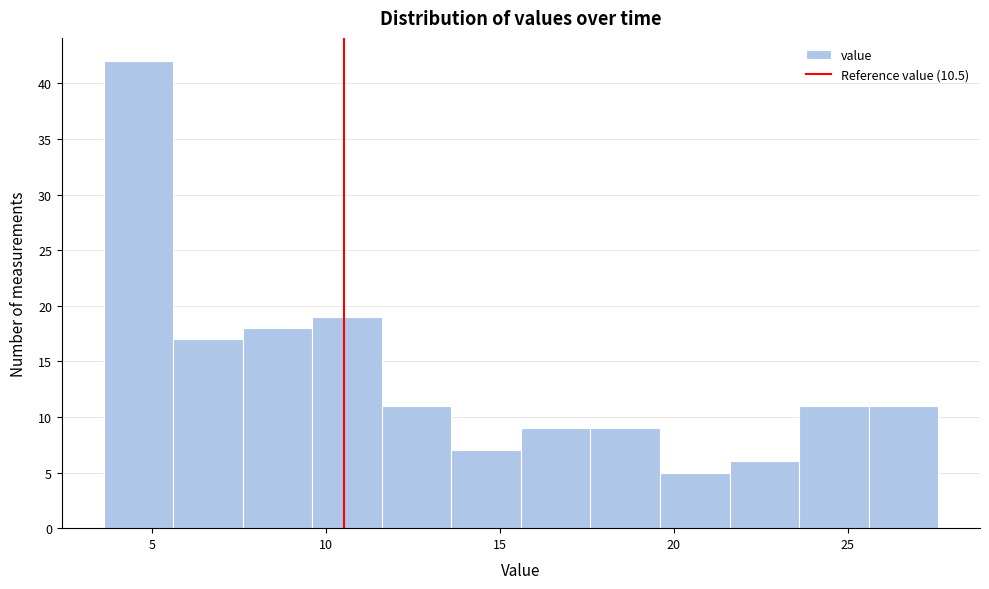

Which range on the x-axis has the tallest bar?

3.6 to 5.6